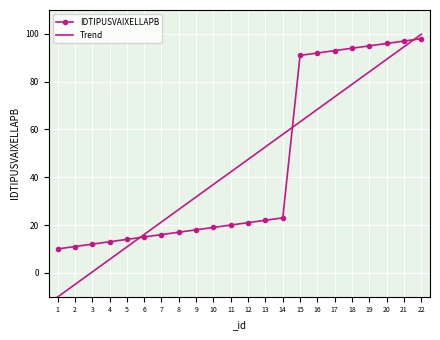

Between 19 and 22, which series saw the biggest shift?

Trend